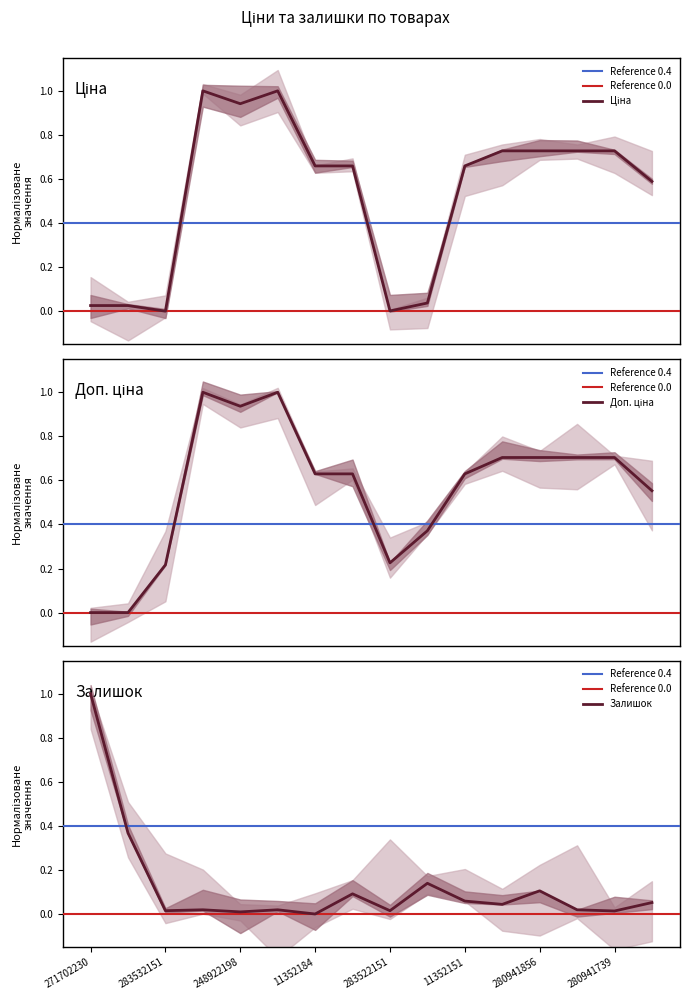

What is the difference between the maximum and minimum values in the Ціна series?

1.0